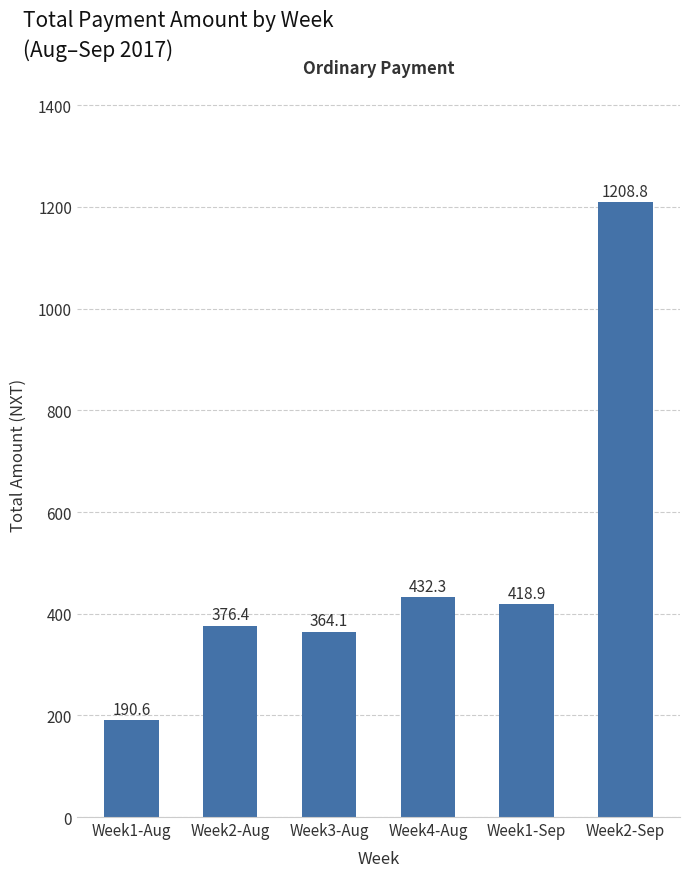

What is the approximate value at Week2-Aug?

376.4